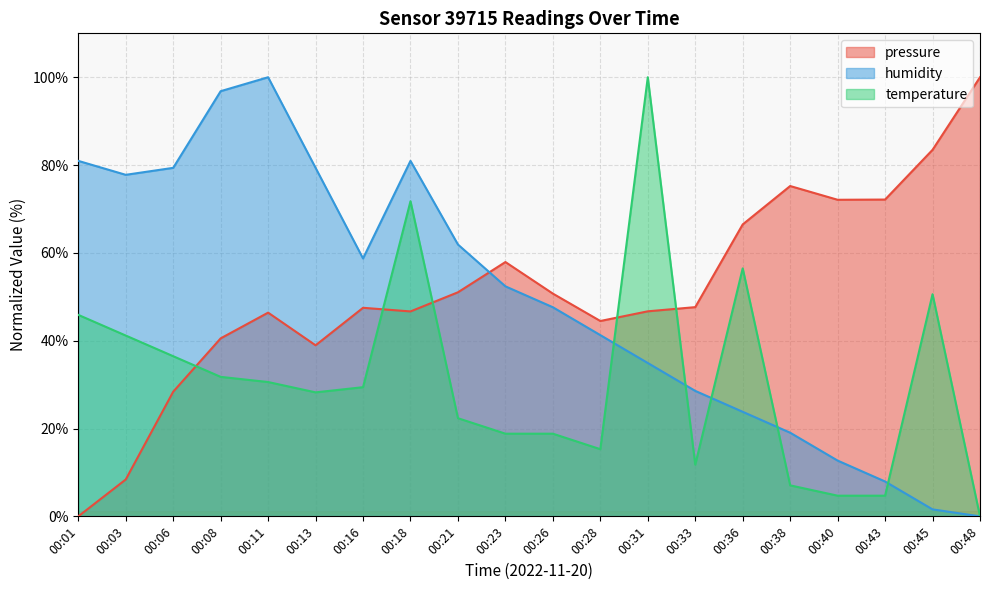

Count the number of categories in the chart.

20